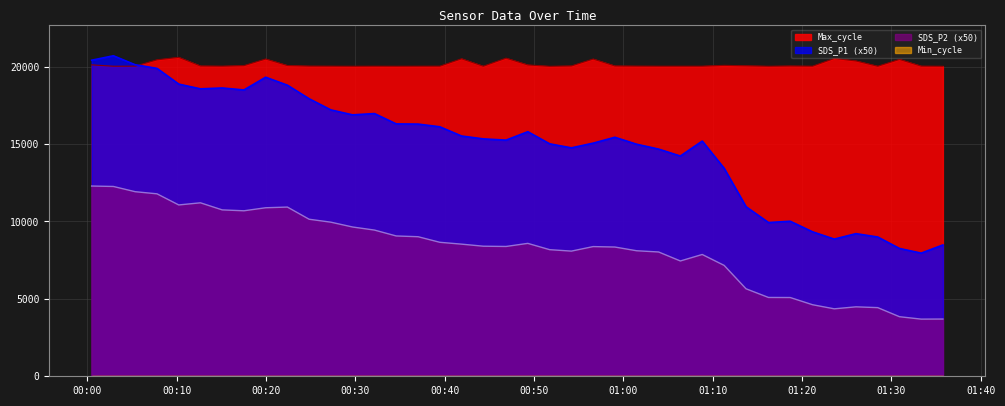

What is the minimum value shown in the chart?

28.0